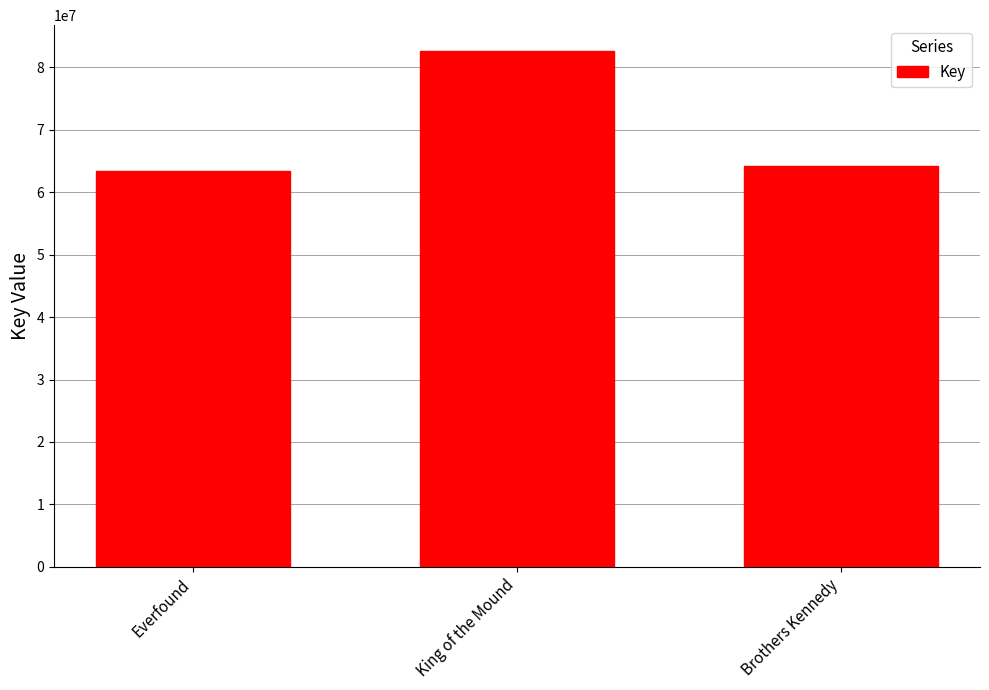

What is the difference between the maximum and minimum values?

19182728